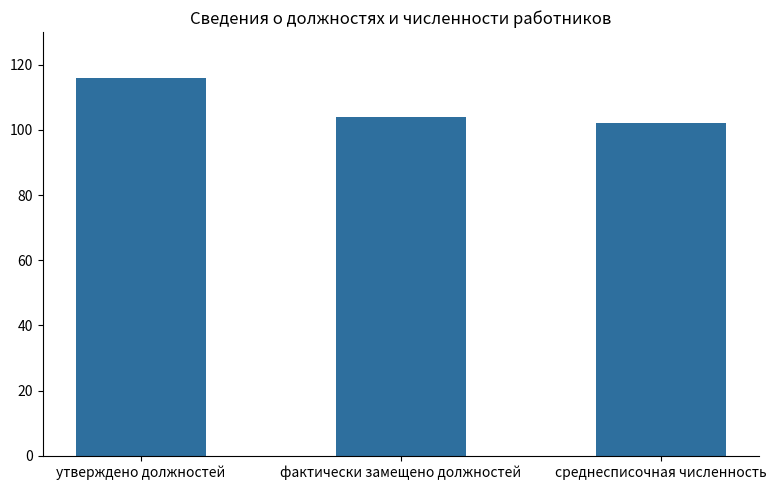

Where is the data nearest to the value 109?

фактически замещено должностей